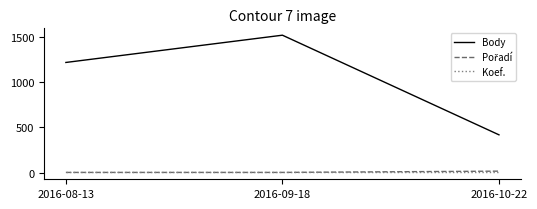

Which series has the largest range (max minus min)?

Body